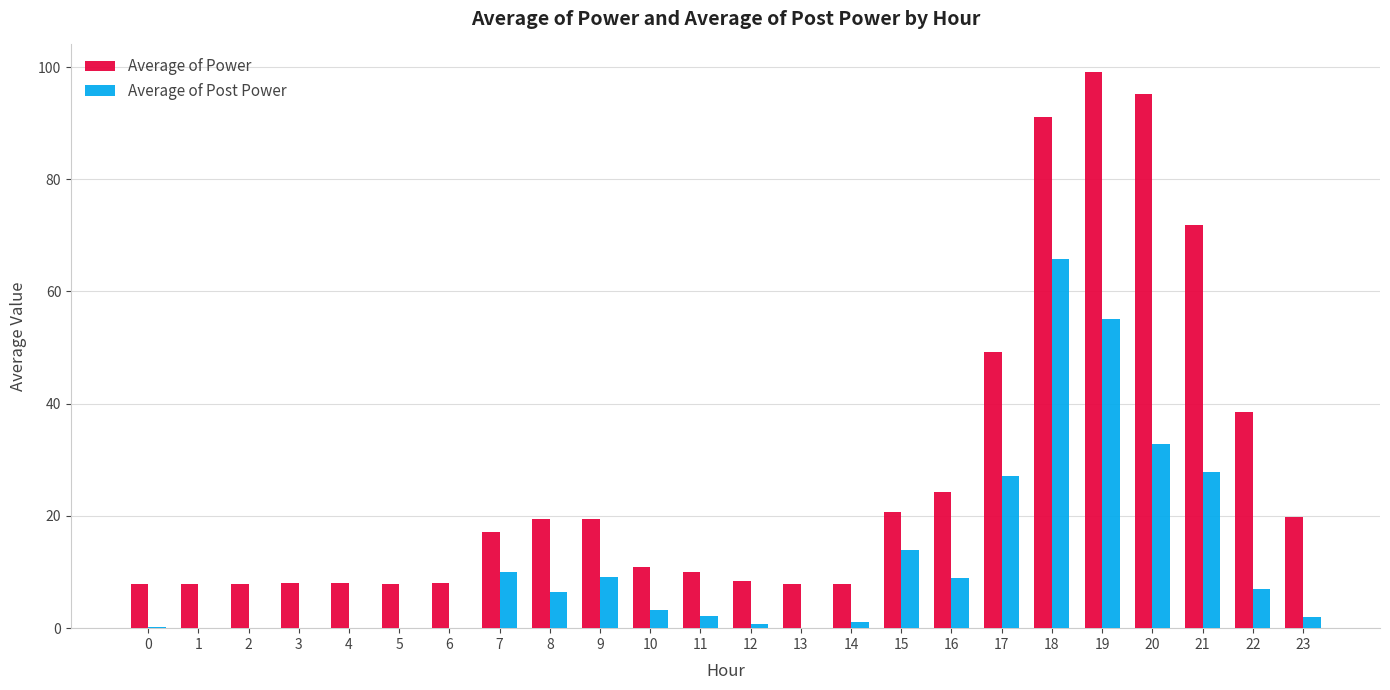

Which series changed the most between 0 and 8?

Average of Power